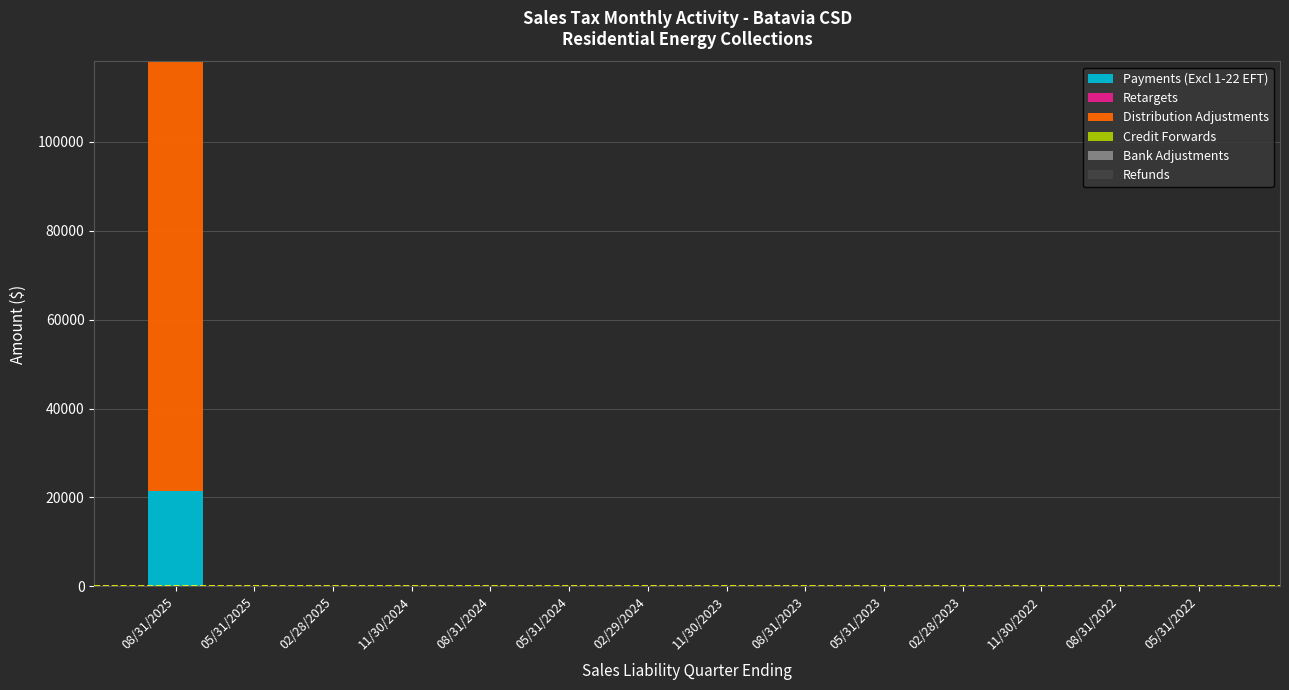

How many groups of bars are there?

14